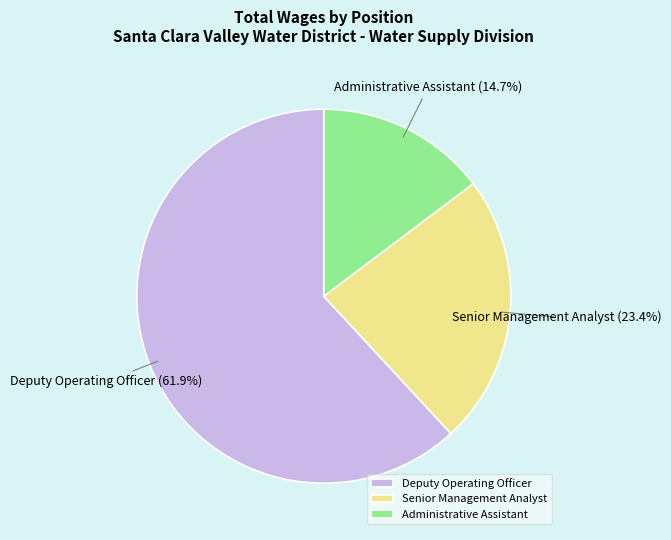

How many slices are in this pie chart?

3